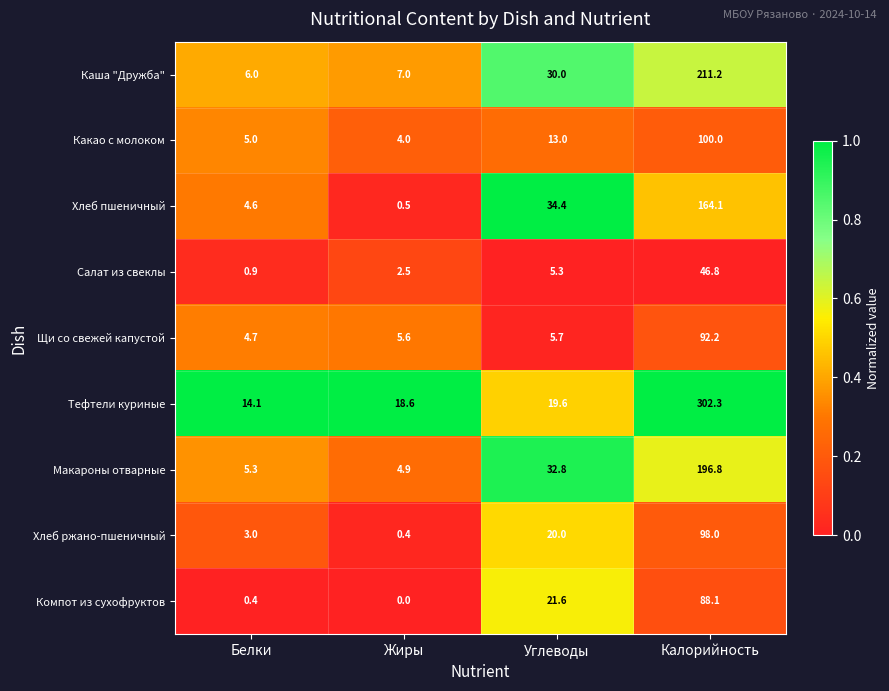

At how many categories does at least one series exceed 0?

4